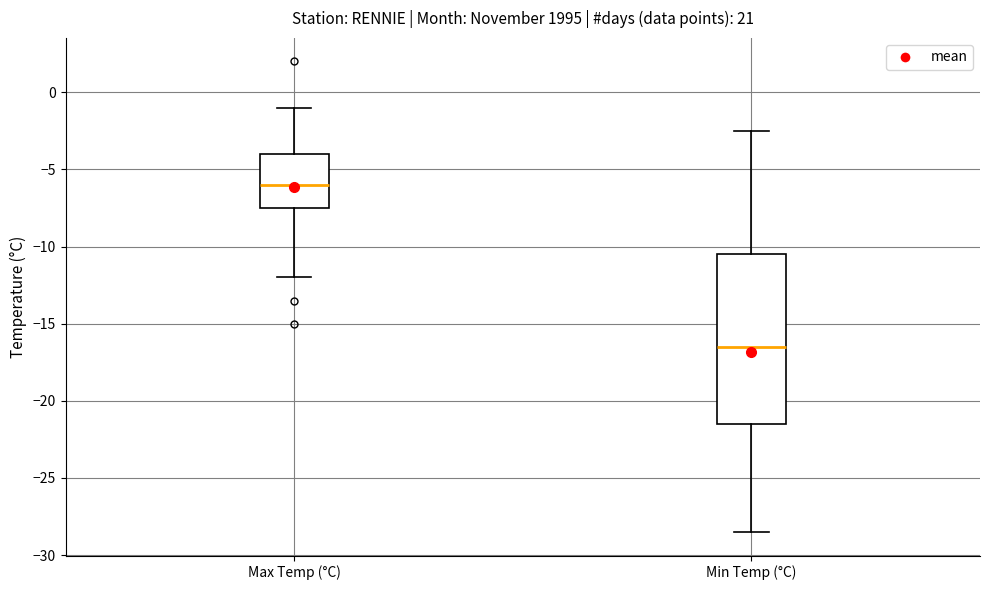

Reading left to right, transcribe this box plot: for each box, give where its median line is, the range the box spans, and where its two whiskers end, as read against the y-axis. The values are not printed on the chart, so give them approximately, as read against the axis.

Max Temp (°C): median -6.0, box -7.5 to -4.0, whiskers -12.0 to -1.0
Min Temp (°C): median -16.5, box -21.5 to -10.5, whiskers -28.5 to -2.5